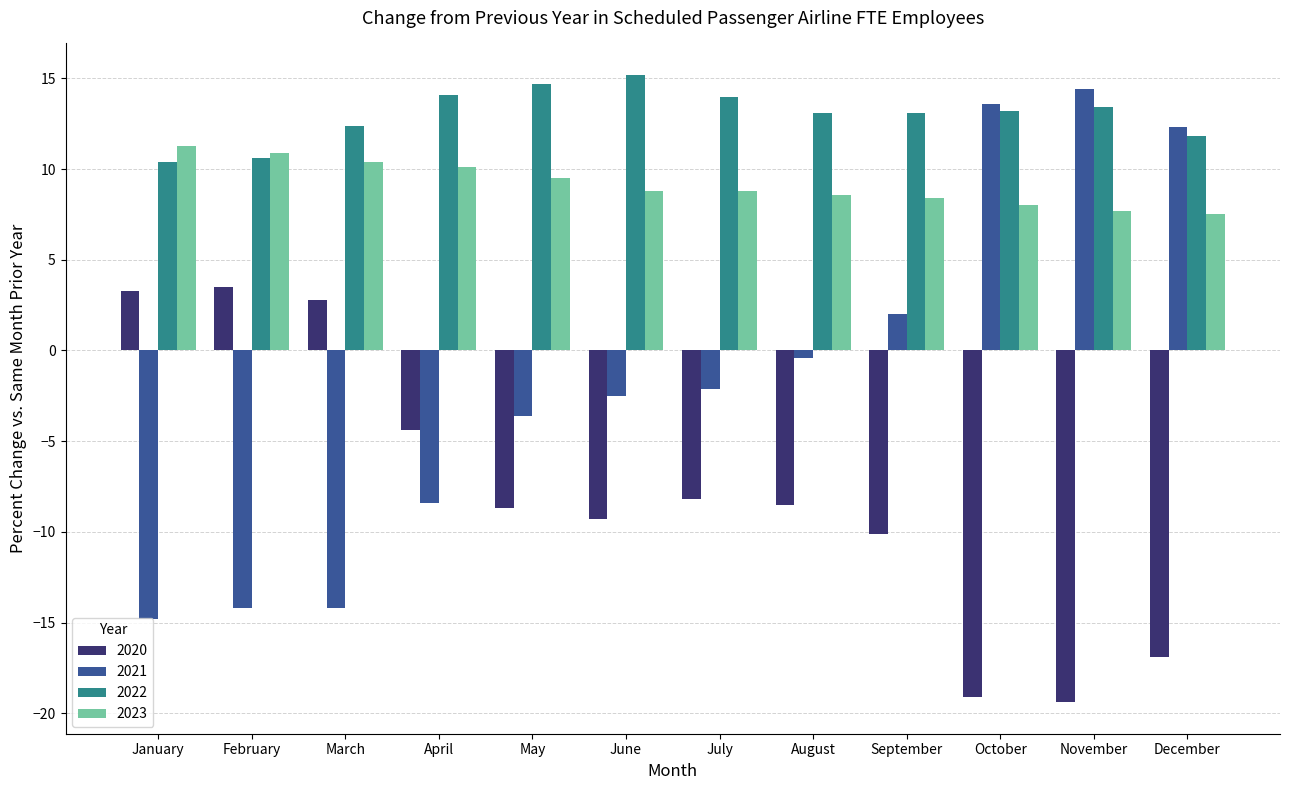

What is the minimum value for 2023?

7.5